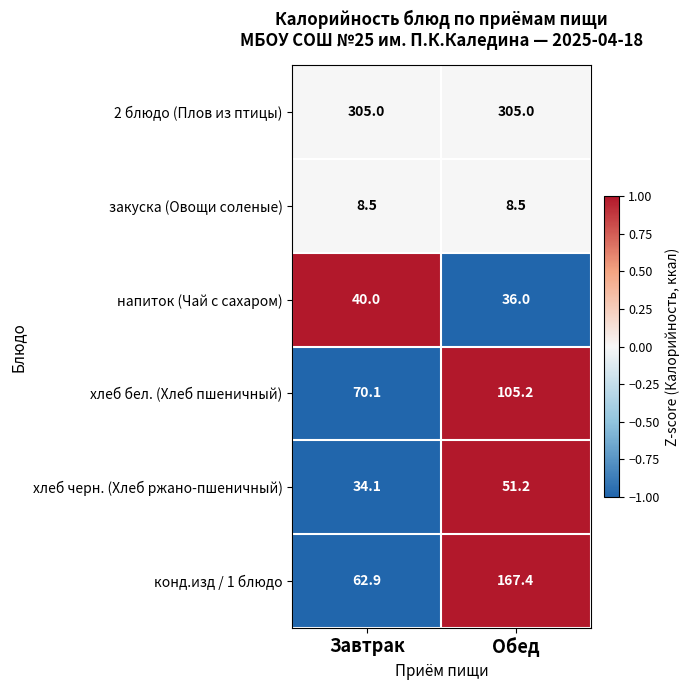

What is the average value of the хлеб черн. (Хлеб ржано-пшеничный) series?

42.7